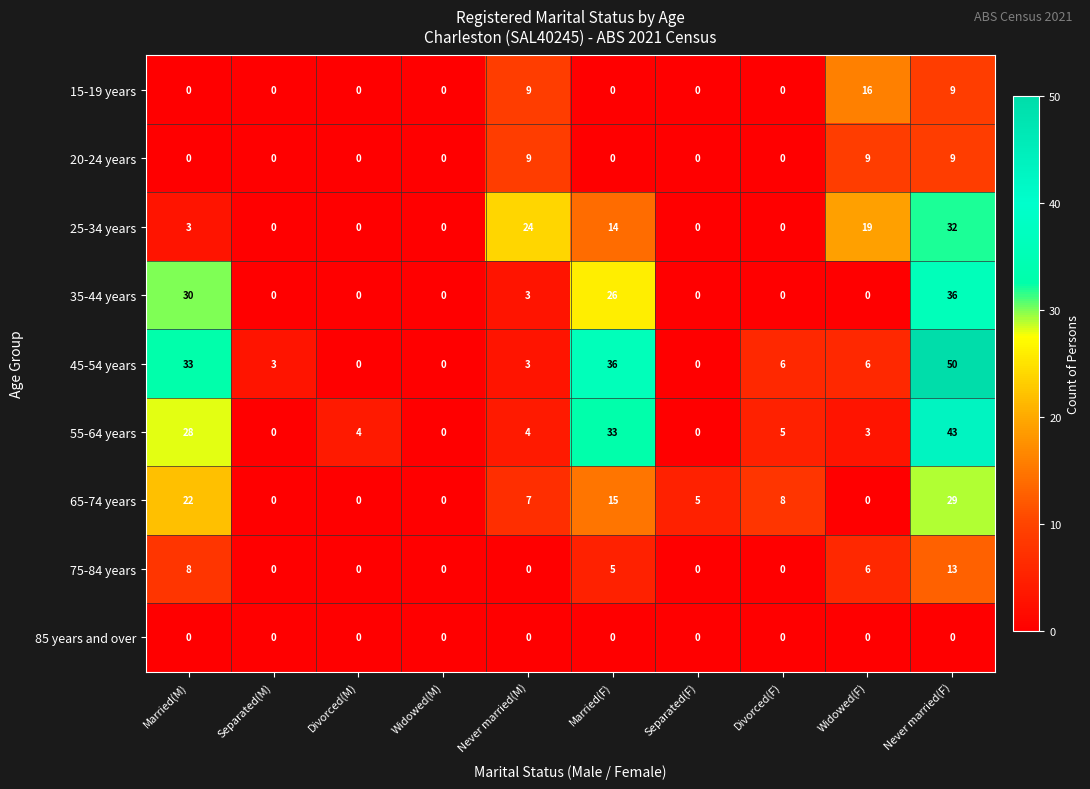

What is the difference between the second highest and minimum values in the 55-64 years series?

33